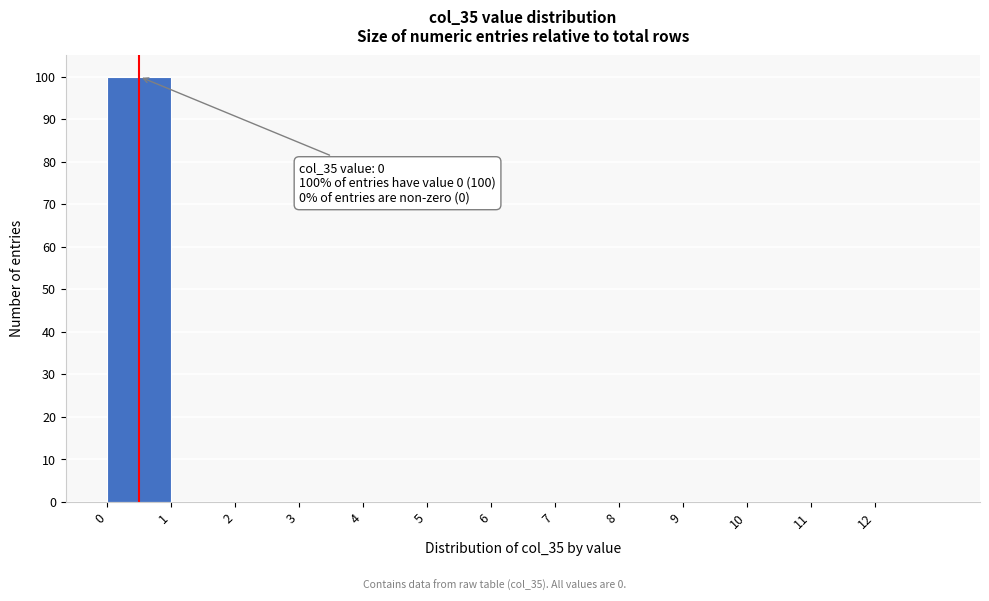

Over which range of the x-axis is the bar tallest?

0 to 1